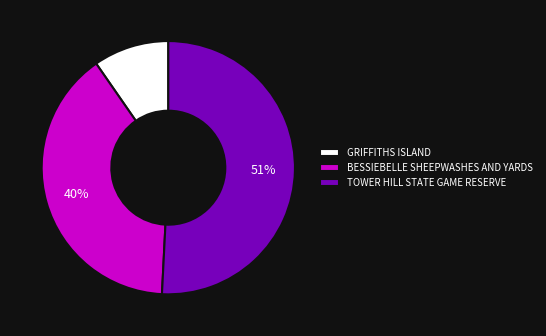

What is the ratio of the value at BESSIEBELLE SHEEPWASHES AND YARDS to the value at TOWER HILL STATE GAME RESERVE?

0.8